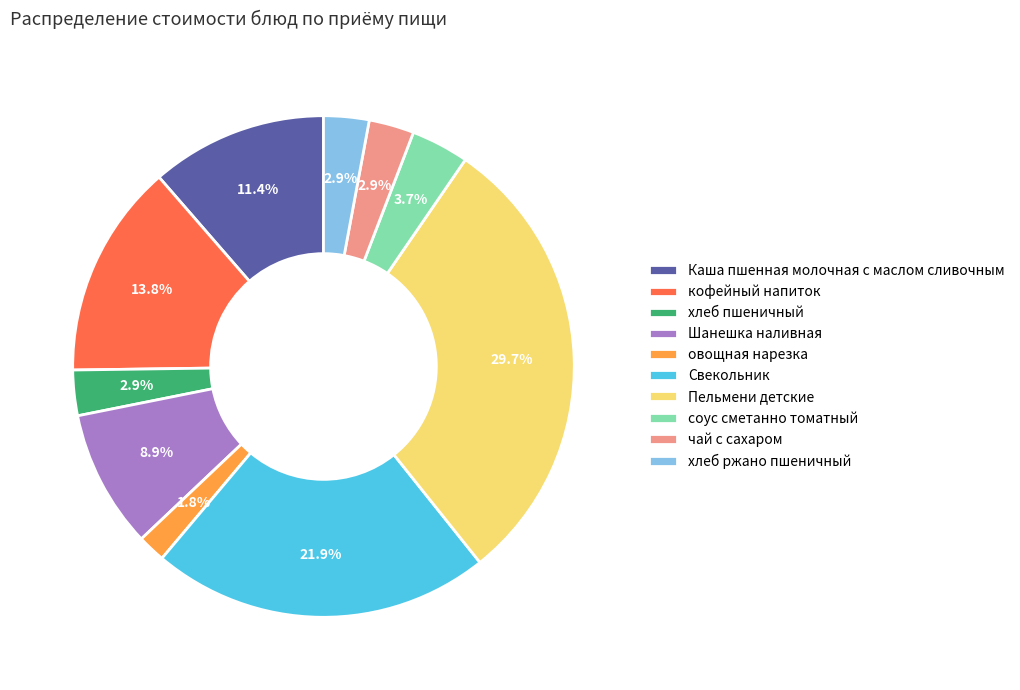

Is it true that хлеб ржано пшеничный is 3% of the pie?

True